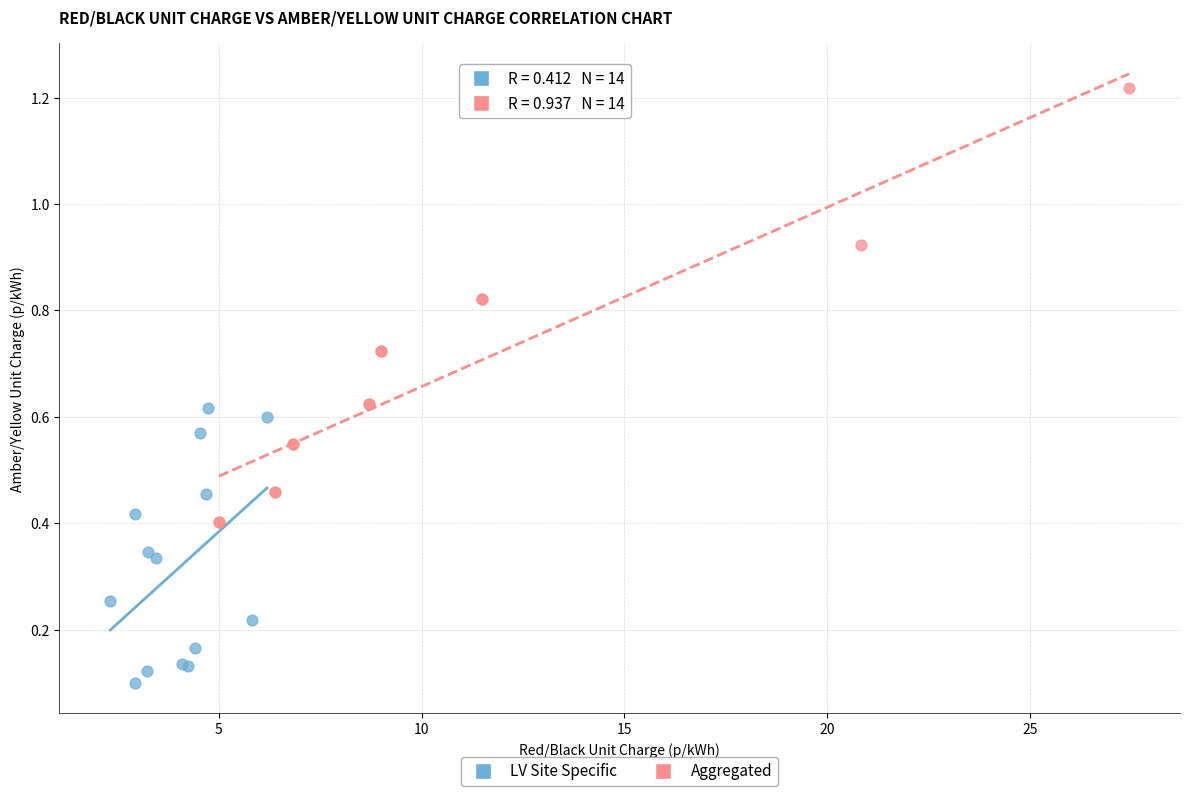

Which series has the widest spread of Y values?

Aggregated